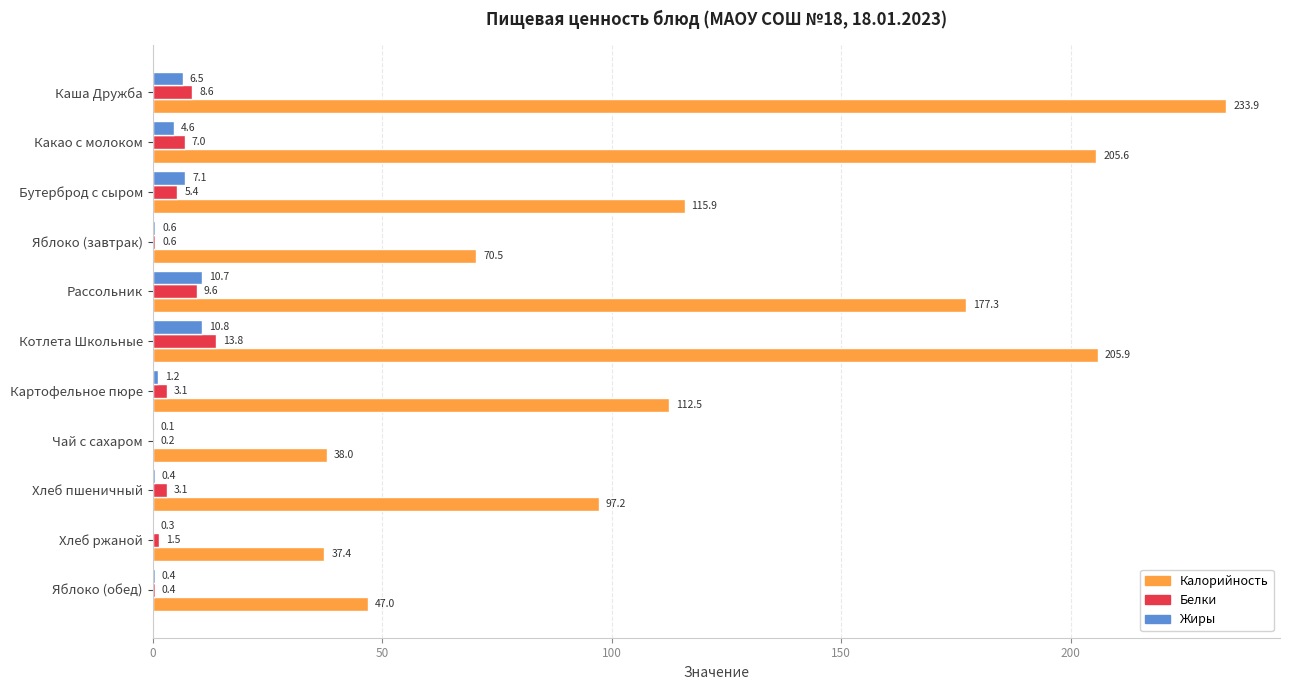

Between Какао с молоком and Яблоко (обед), which series saw the biggest shift?

Калорийность